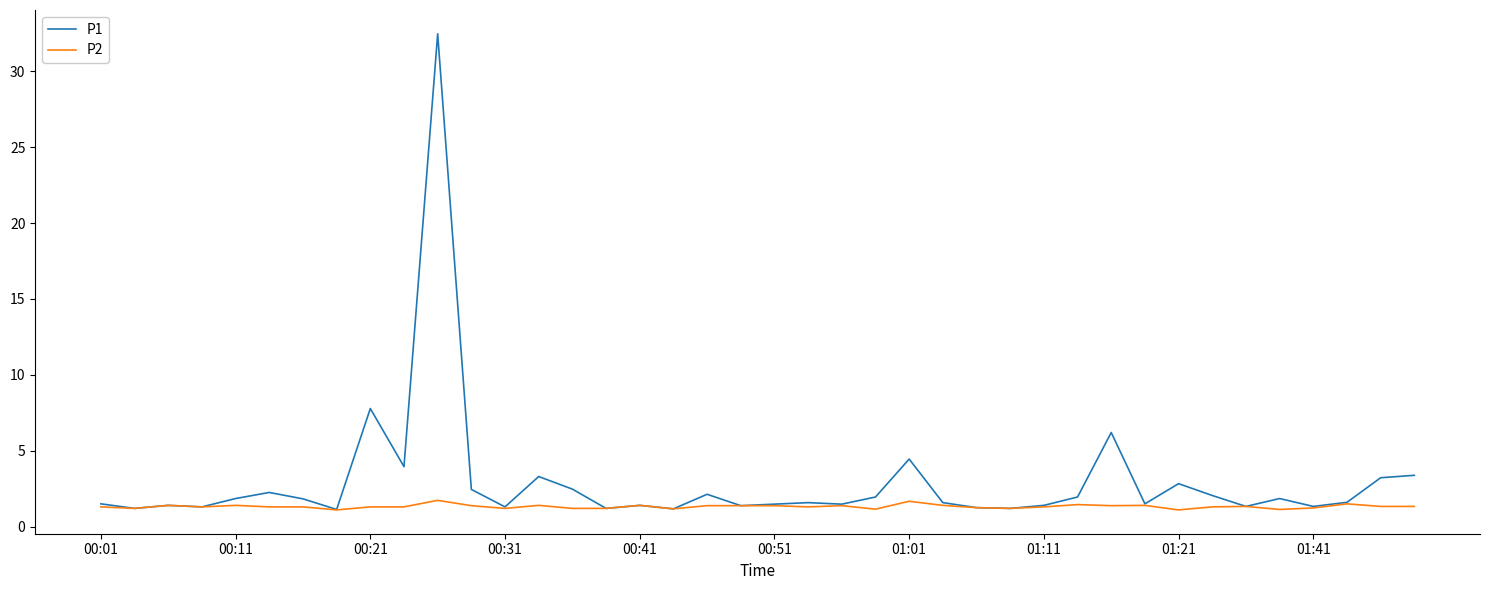

What is the highest value of the P1 series?

32.5